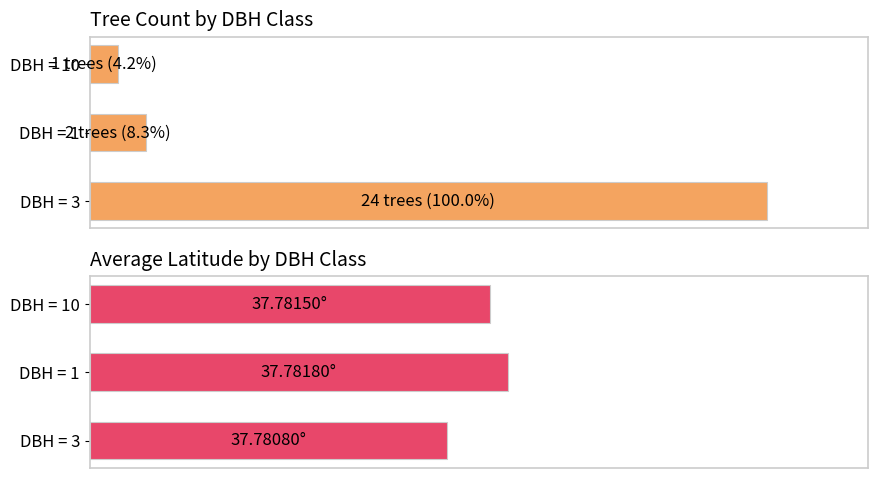

The value of Avg Latitude (normalized) at DBH = 3 is 52.7. True or false?

True